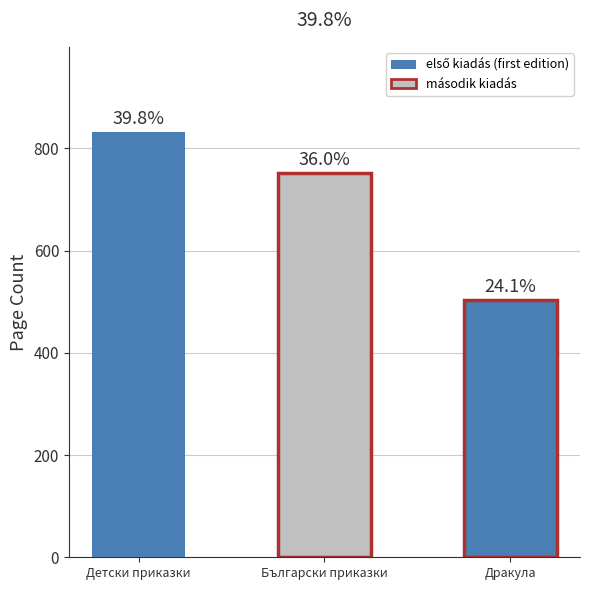

Does the chart contain any negative values?

No